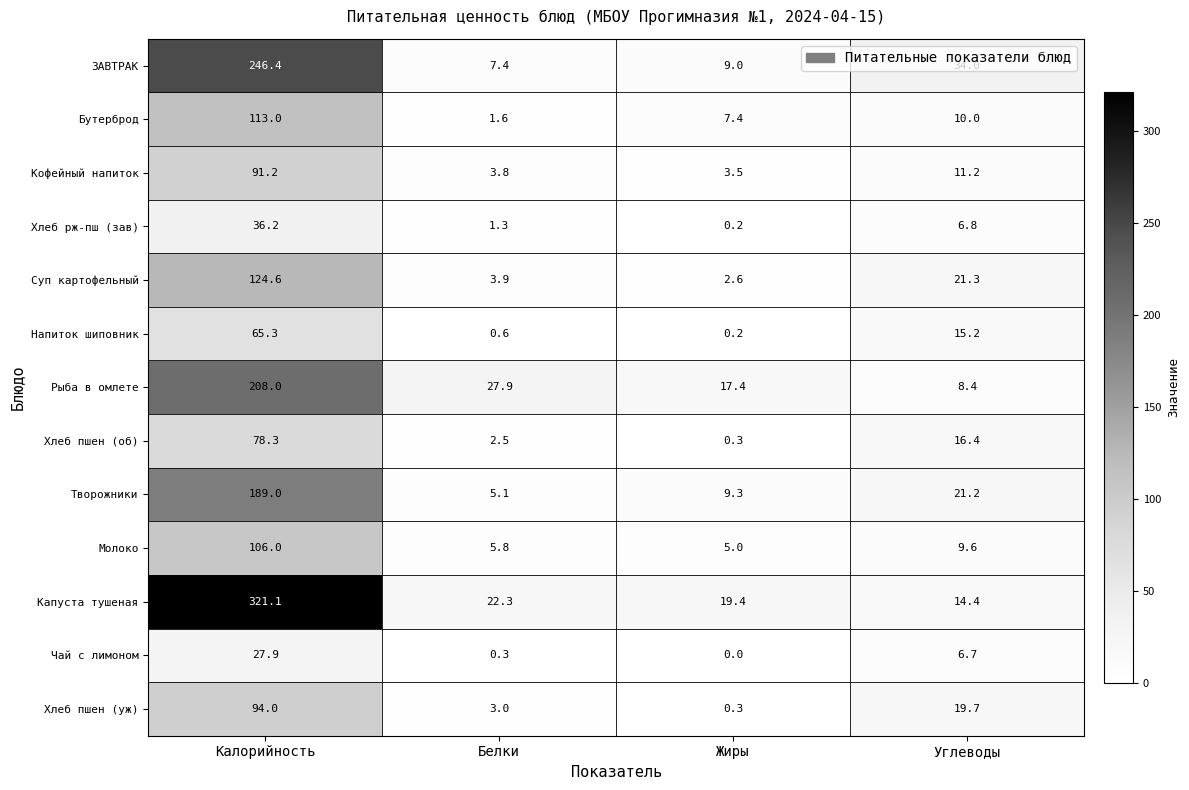

Which series changed the most between Калорийность and Жиры?

Капуста тушеная